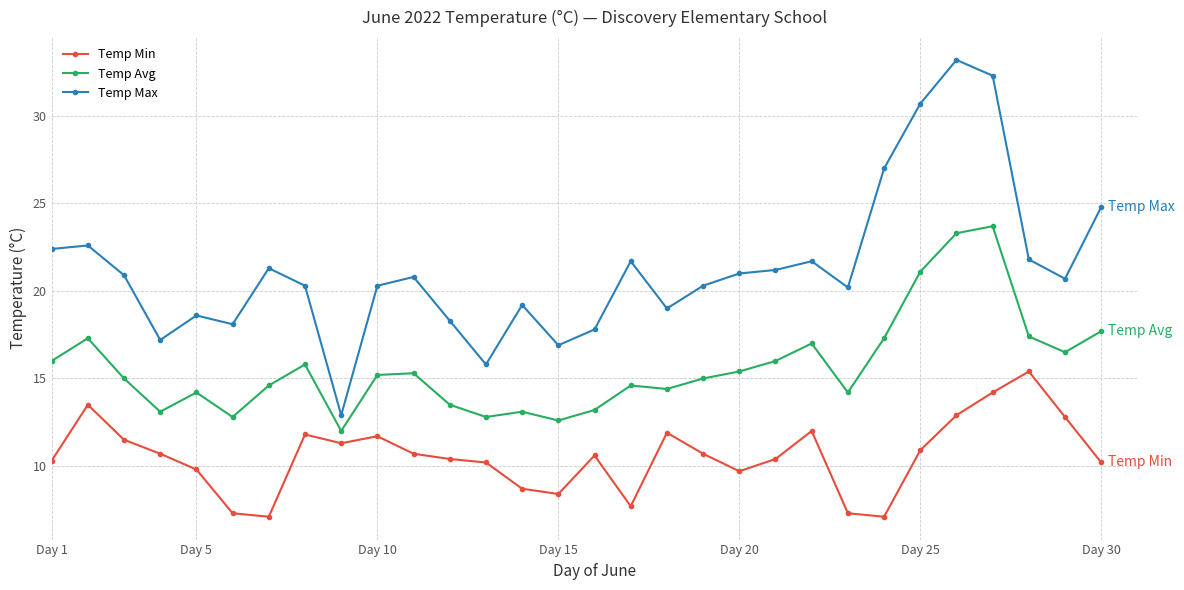

Which series has the largest range (max minus min)?

Temp Max